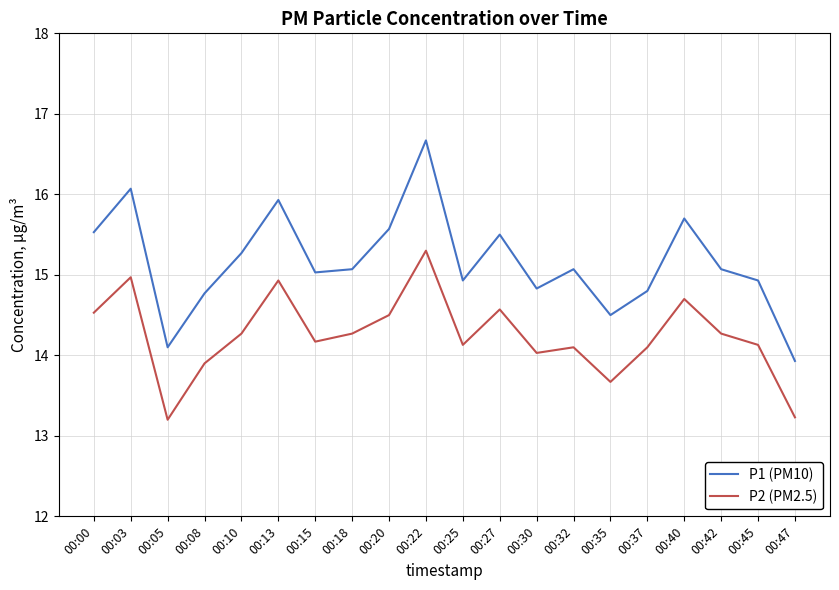

Between 00:05 and 00:45, which series saw the biggest shift?

P2 (PM2.5)